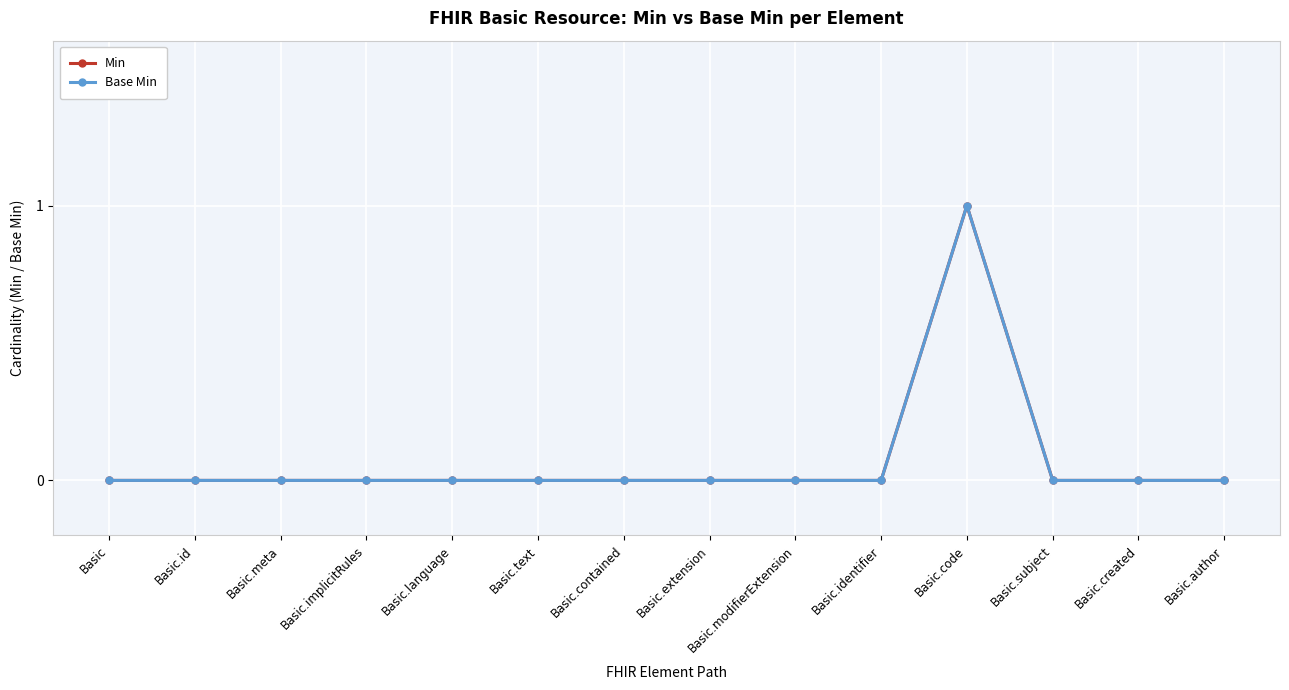

True or false: Min has more than 0 points higher than both neighbors.

True